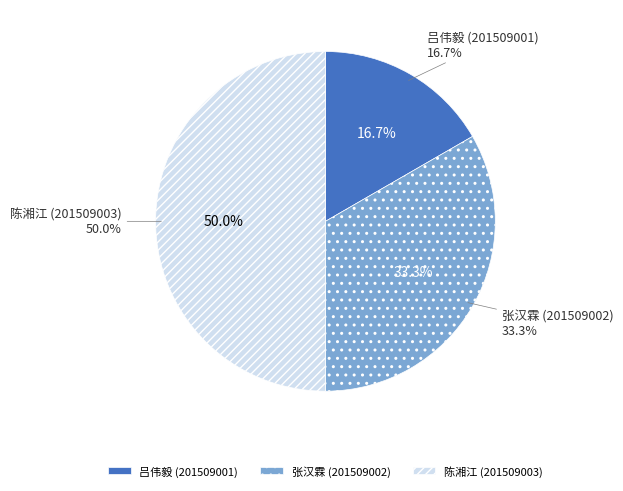

What percentage do 张汉霖 (201509002) and 陈湘江 (201509003) together represent?

83.3%